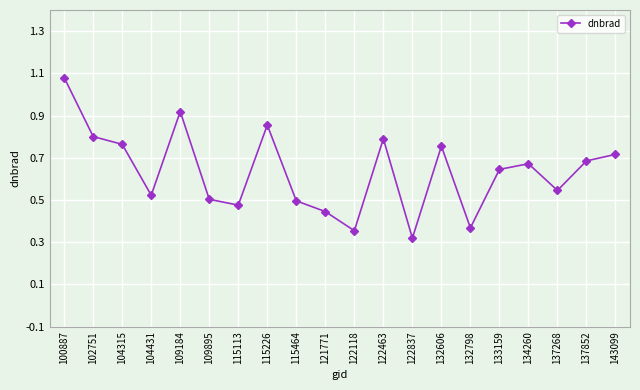

Which label corresponds to the largest value in the chart?

100887